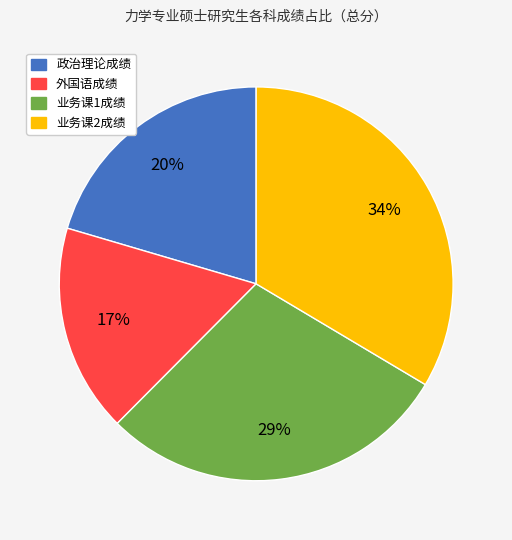

Is there a majority slice in this chart?

No